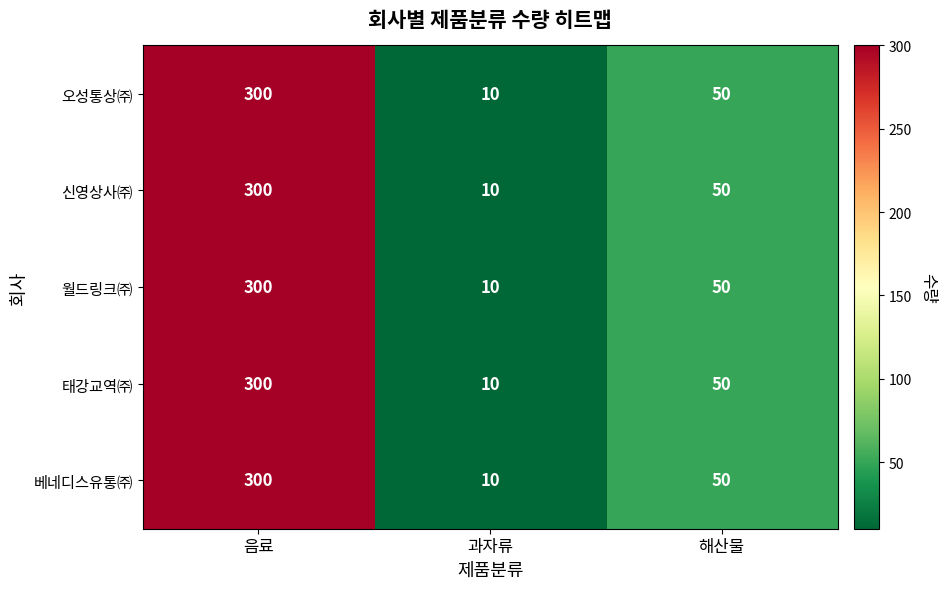

What is the total value across all series at 음료?

1500